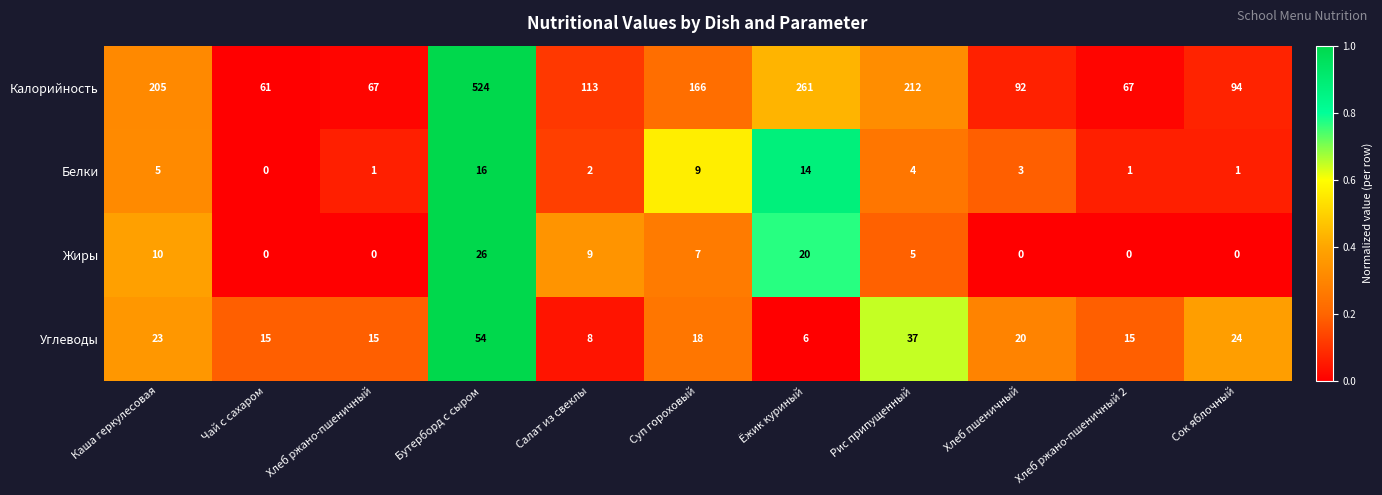

Which series changed the most between Суп гороховый and Хлеб пшеничный?

Калорийность